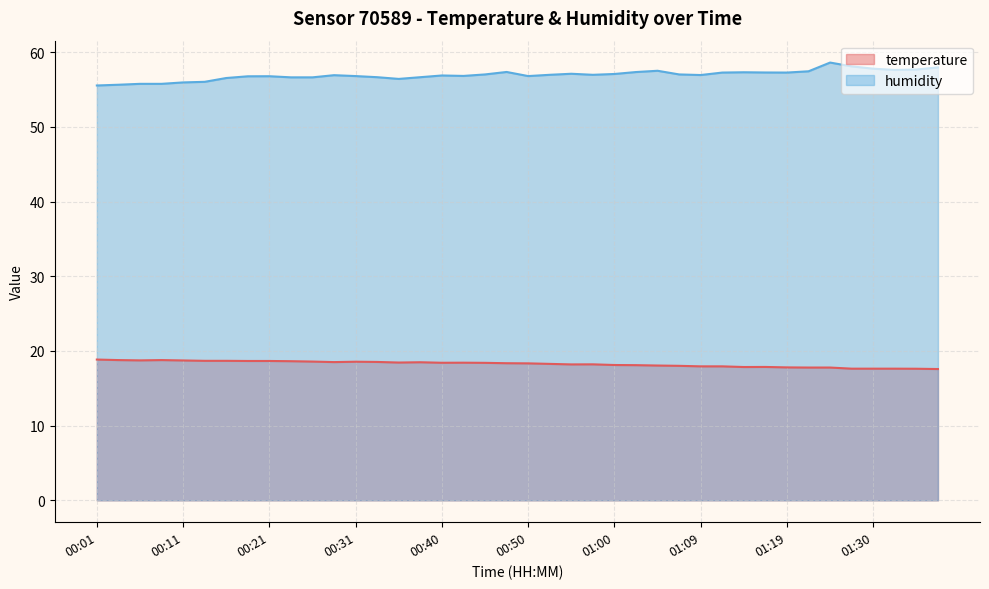

What are all the series names shown in the legend?

temperature, humidity